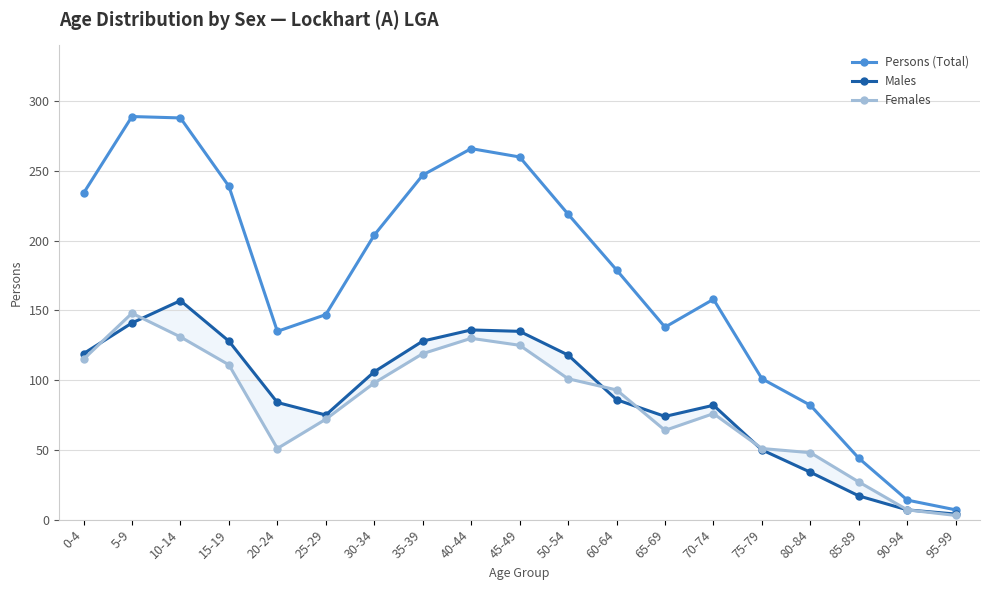

List the series in order of their peak value, lowest first.

Females, Males, Persons (Total)